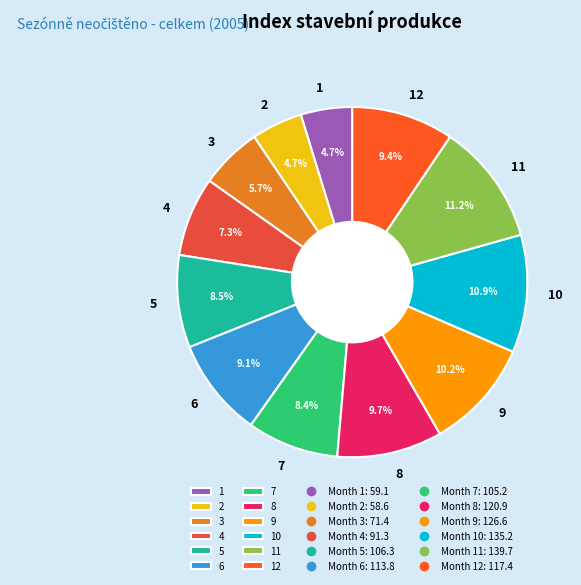

Approximately how many times larger is the value at 7 compared to 11?

0.8